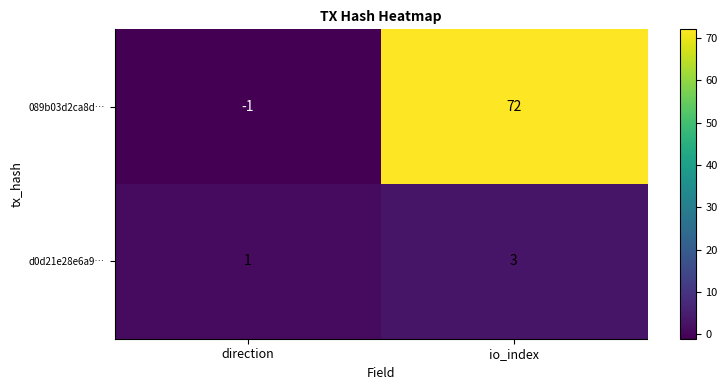

At which label is 089b03d2ca8d… closest to 35?

direction